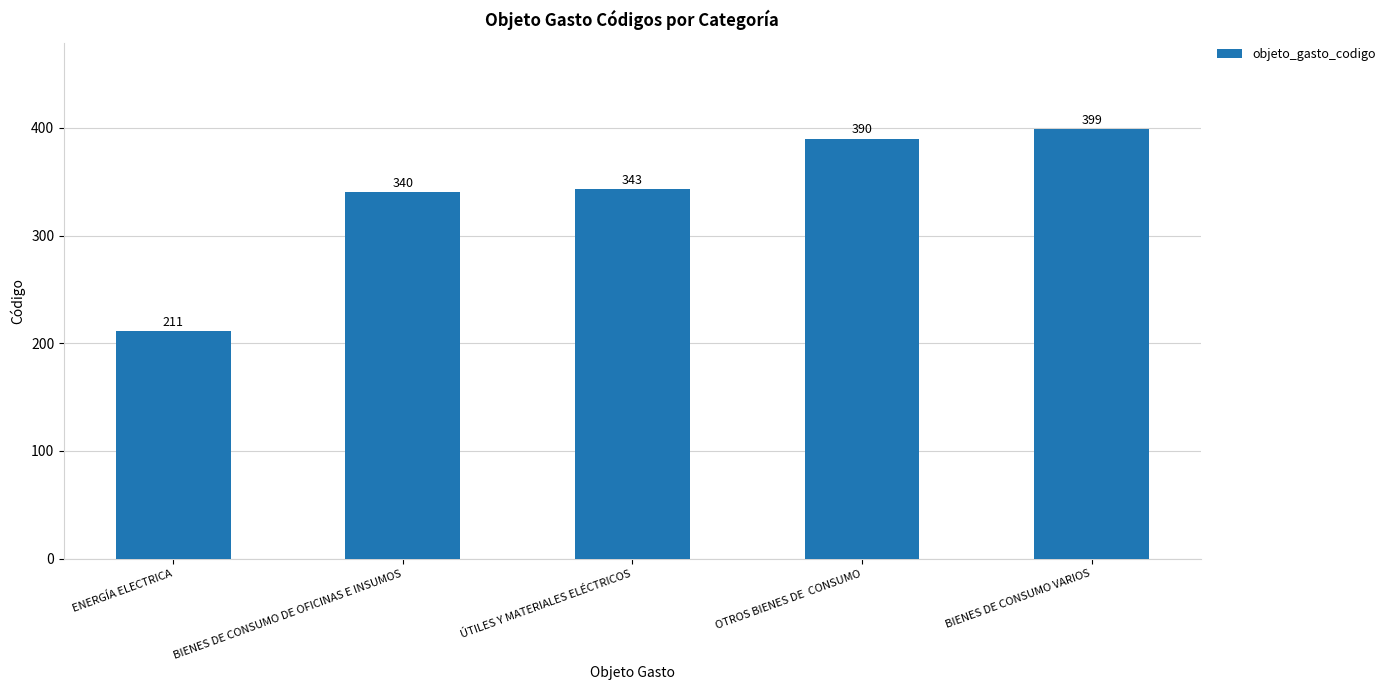

How many bars are there in total?

5